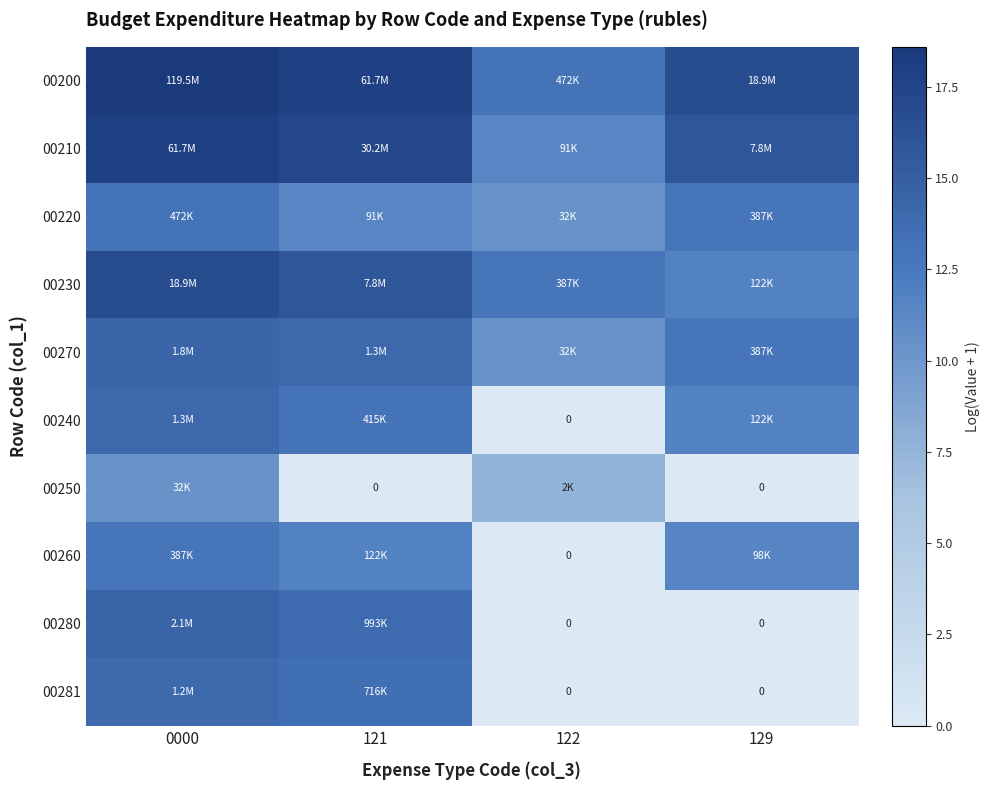

Which has a higher value, 122 or 121?

121